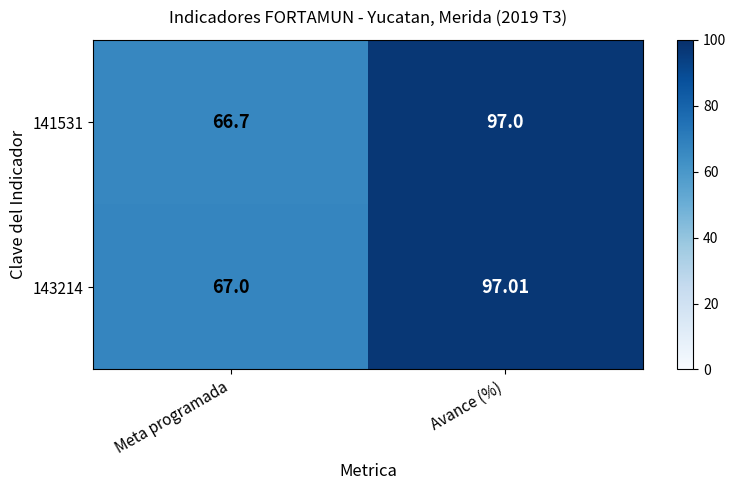

At which label does 143214 reach its minimum?

Meta programada